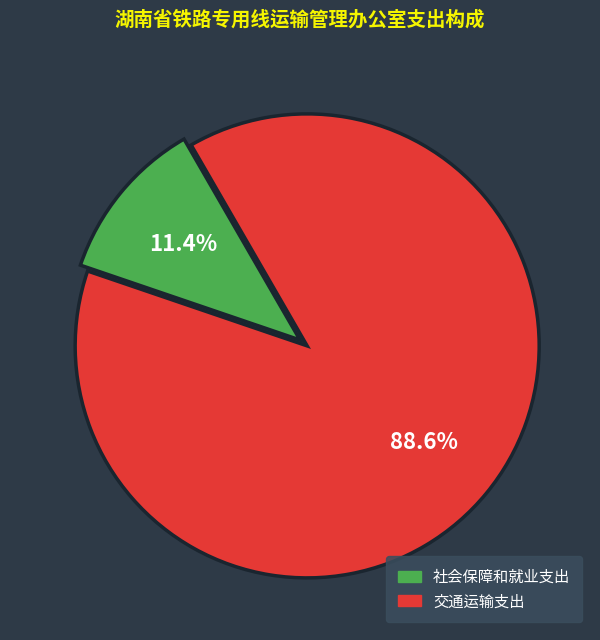

To the nearest percent, what is the difference between the largest and smallest slice percentages?

77%